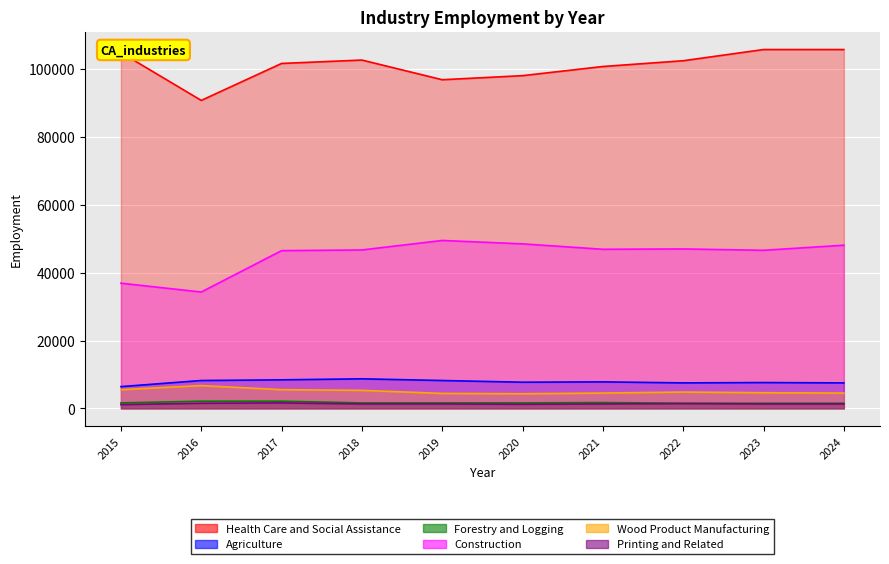

What is the greatest value displayed?

105800